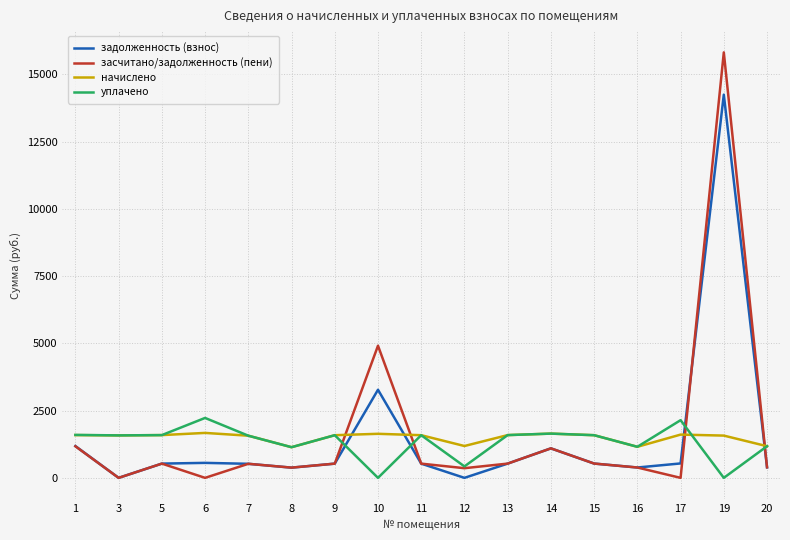

Which series has the widest spread of values?

засчитано/задолженность (пени)